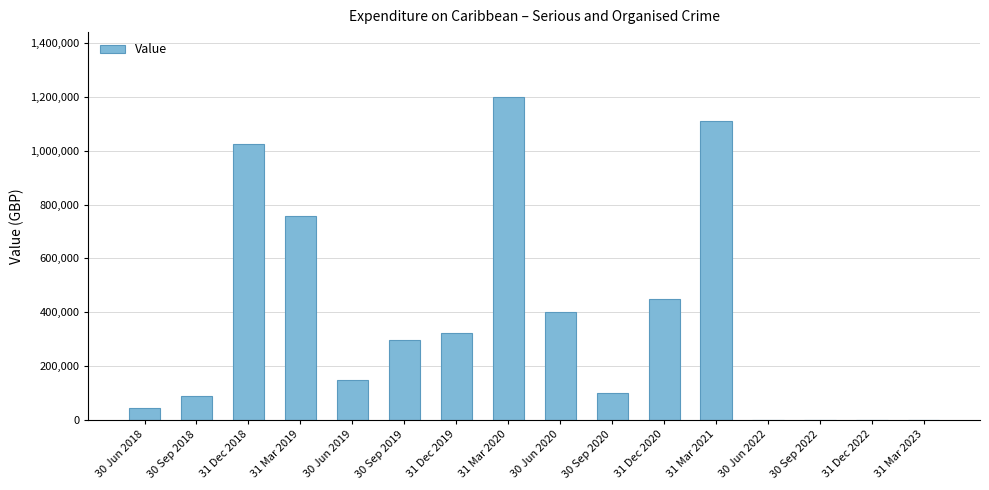

Is it true that the value at 30 Jun 2022 is 0?

True